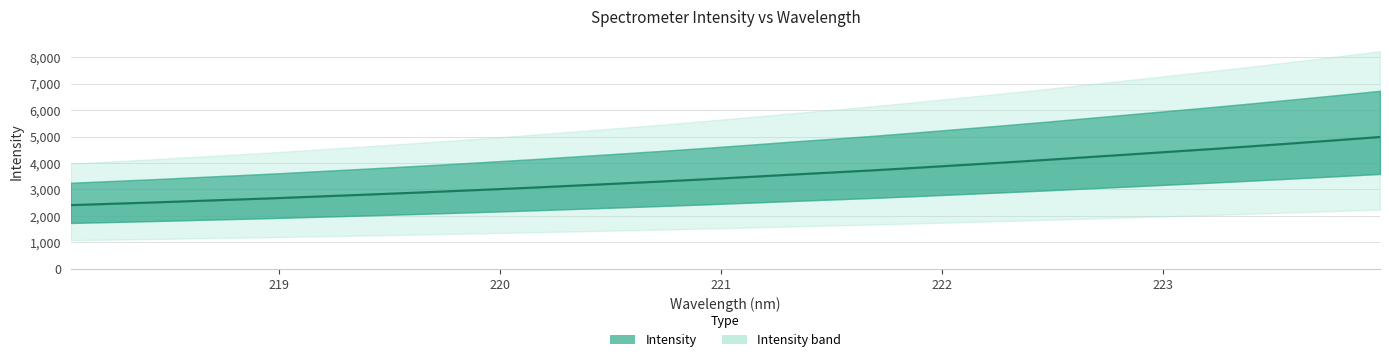

The value at 9 is 4584.5. True or false?

False